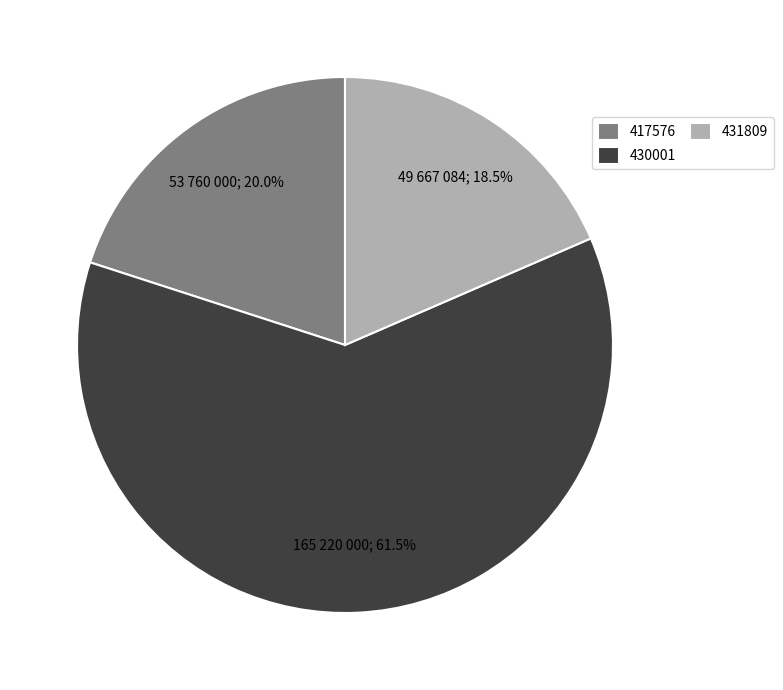

Which slice is the largest?

430001